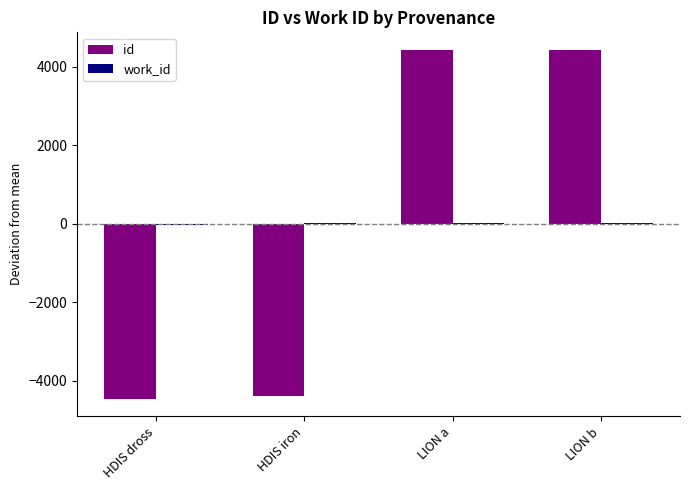

The id series shows 1802.8 at LION a. True or false?

False